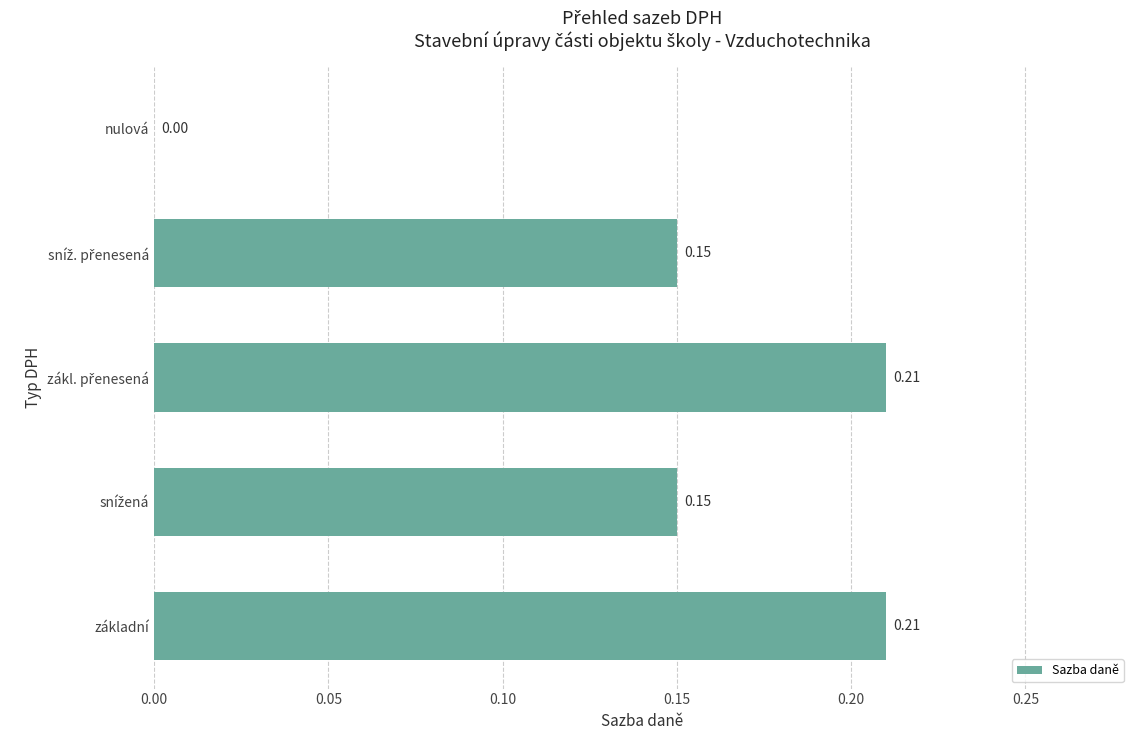

Are the bars horizontal?

Yes